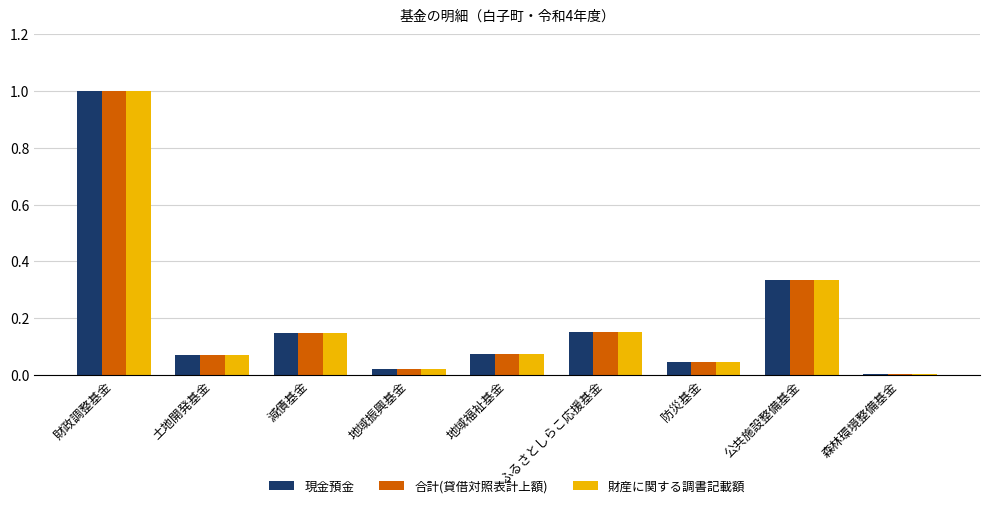

At which category is the sum across all series the highest?

財政調整基金